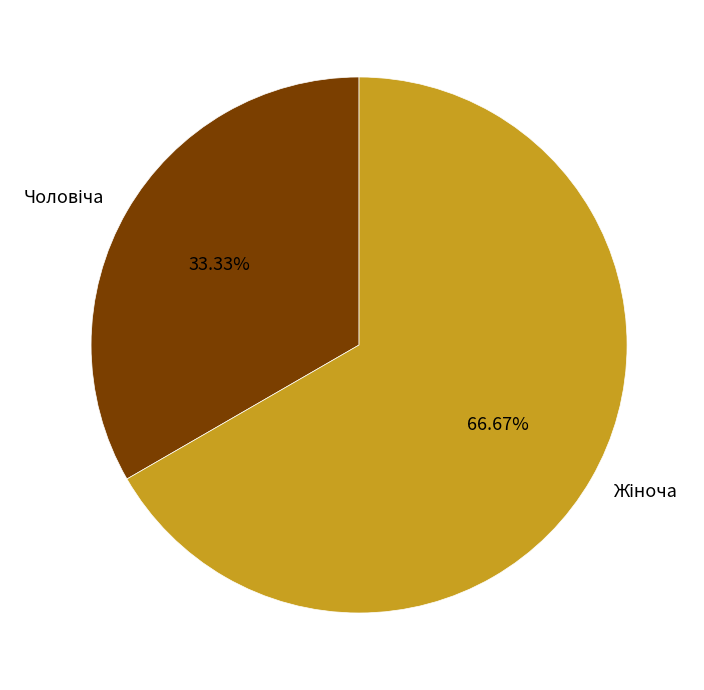

Is there any slice that represents more than half of the pie?

Yes